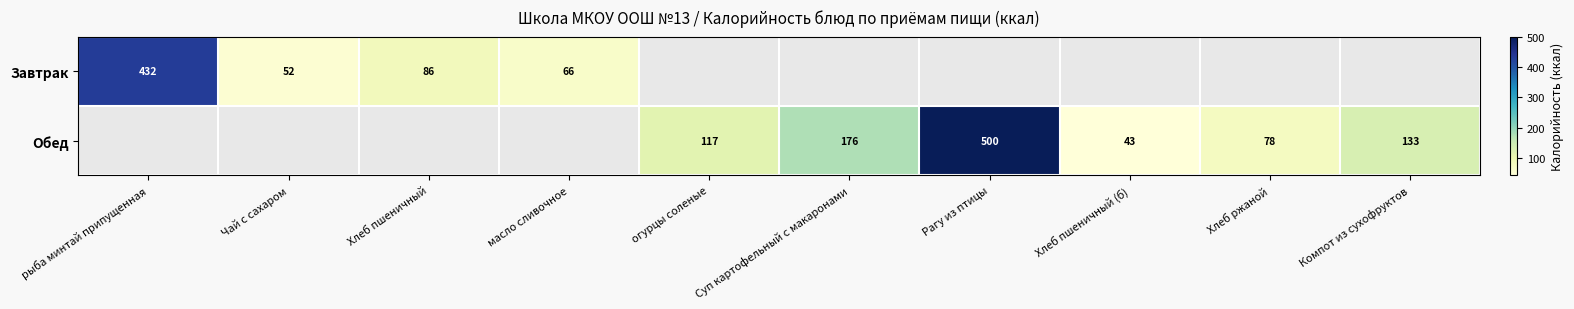

What is the greatest value displayed?

500.0